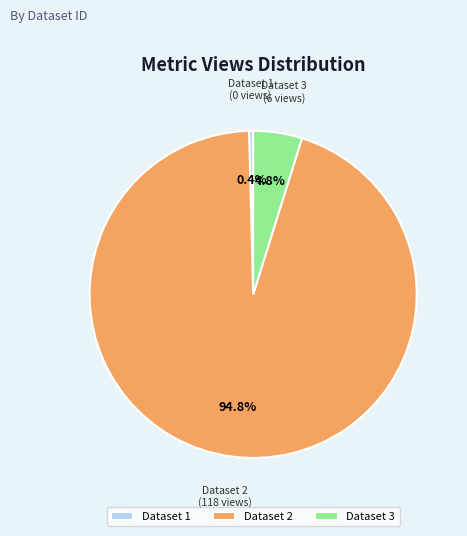

To the nearest percent, what is the average slice percentage?

33%